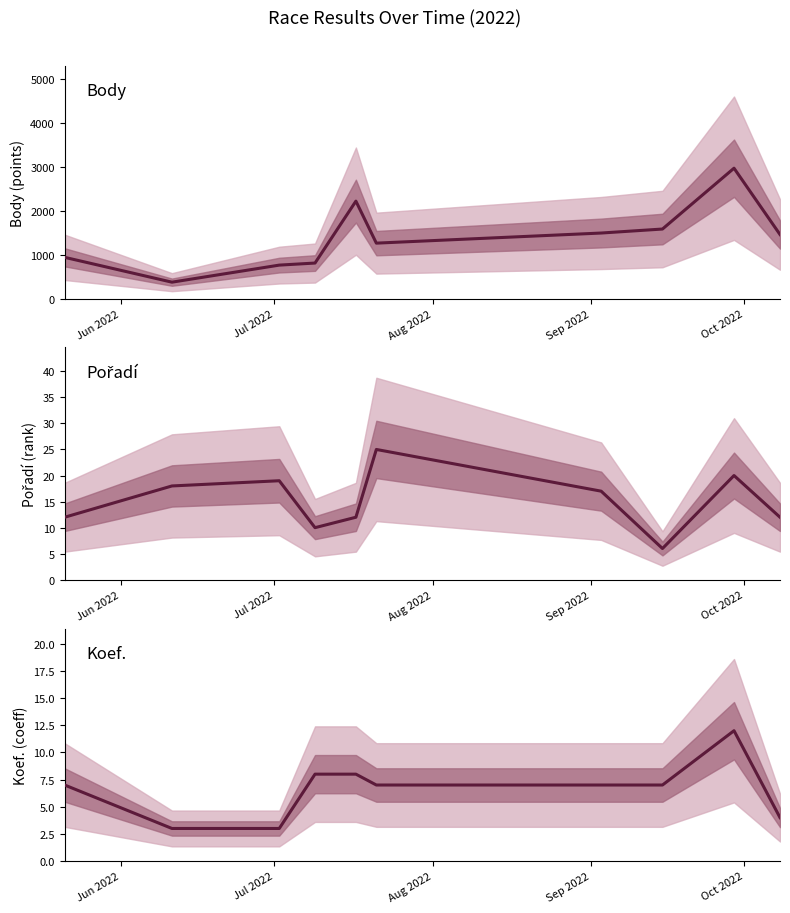

What is the maximum value for Pořadí?

25